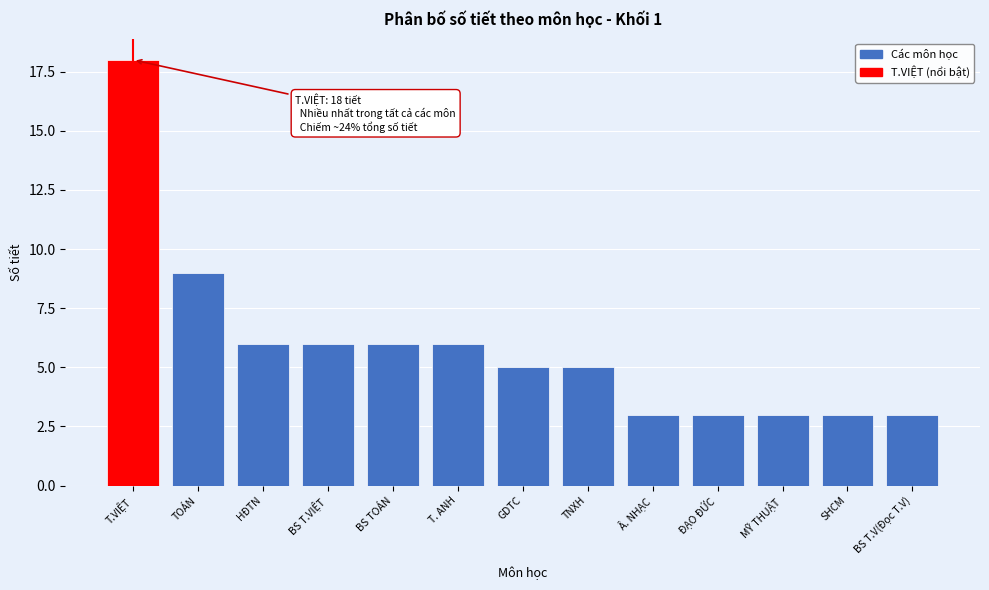

Reading left to right, list all the values displayed in this chart.

T.VIỆT=18	TOÁN=9	HĐTN=6	BS T.VIỆT=6	BS TOÁN=6	T. ANH=6	GDTC=5	TNXH=5	Â. NHẠC=3	ĐẠO ĐỨC=3	MỸ THUẬT=3	SHCM=3	BS T.V(Đọc T.V)=3